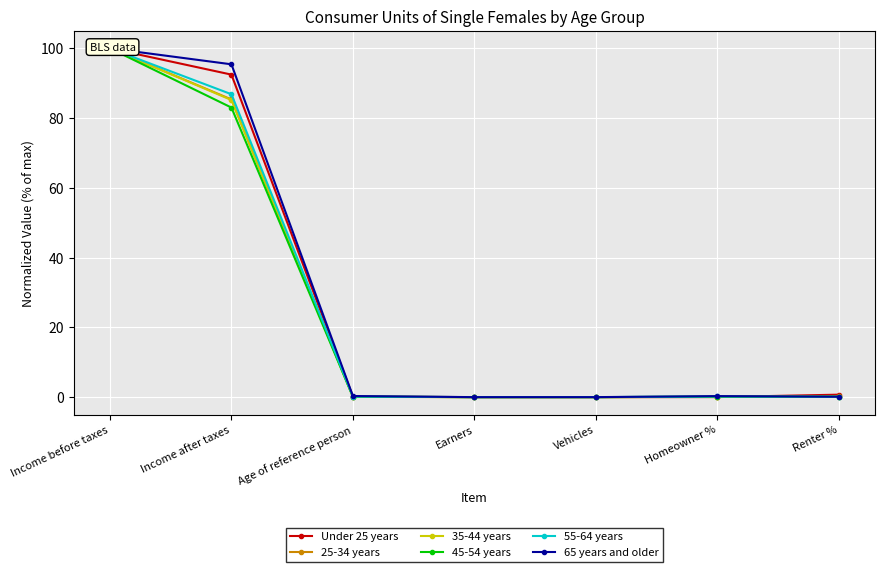

Is this an area chart (filled region under the line)?

No